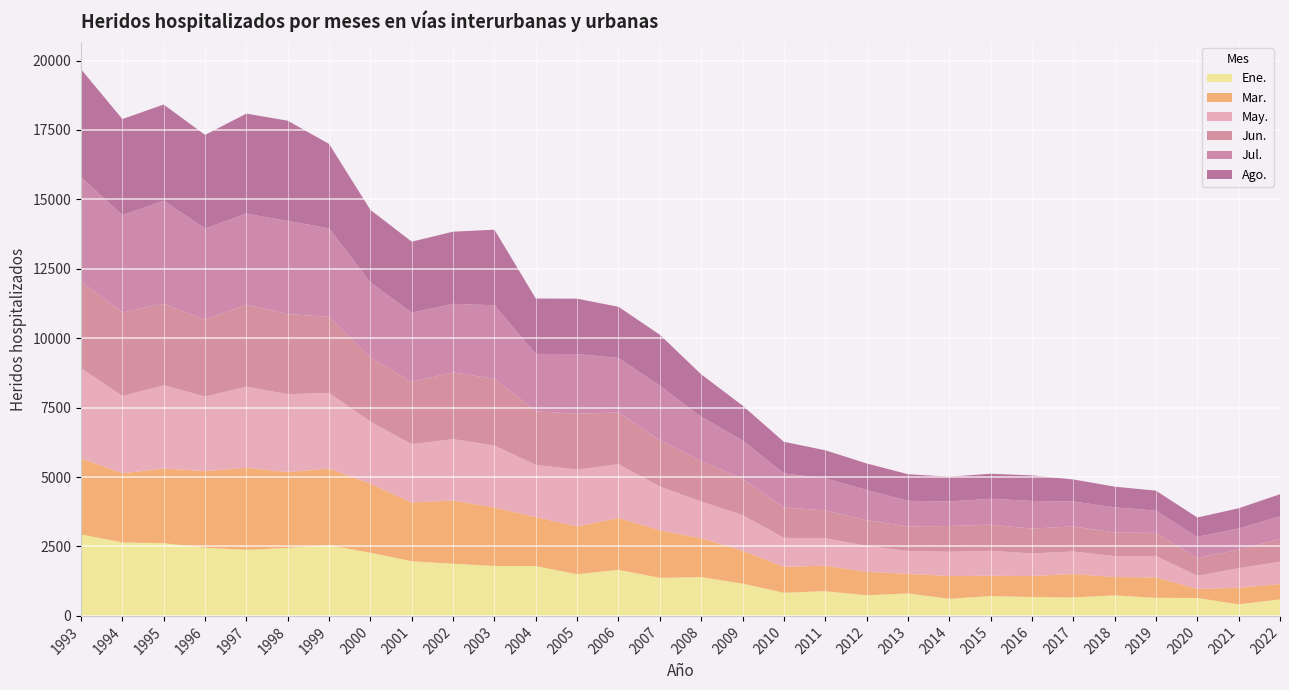

Reading left to right, list all the values displayed in this chart.

Ene.: 2935	2647	2618	2457	2379	2450	2542	2274	1968	1878	1799	1796	1501	1659	1371	1398	1164	833	891	742	810	617	715	682	666	739	651	647	417	595
Mar.: 2739	2489	2689	2761	2953	2732	2764	2484	2118	2277	2105	1764	1723	1869	1712	1397	1185	935	918	846	703	819	729	754	843	660	737	327	596	552
May.: 3251	2782	2997	2683	2923	2801	2726	2239	2097	2212	2228	1879	2047	1936	1578	1324	1284	1043	991	935	828	873	901	814	810	756	773	472	704	806
Jun.: 3111	3009	2935	2768	2952	2888	2738	2303	2248	2402	2407	1930	2010	1864	1662	1456	1298	1096	998	924	883	927	941	894	903	847	828	629	673	820
Jul.: 3766	3504	3713	3283	3280	3354	3187	2707	2490	2470	2648	2067	2148	1961	1969	1593	1389	1223	1158	1091	920	886	932	995	901	907	802	772	756	813
Ago.: 3887	3462	3465	3371	3603	3609	3040	2615	2556	2599	2722	1993	1996	1842	1834	1533	1255	1140	1010	954	960	890	902	922	792	746	719	697	730	796